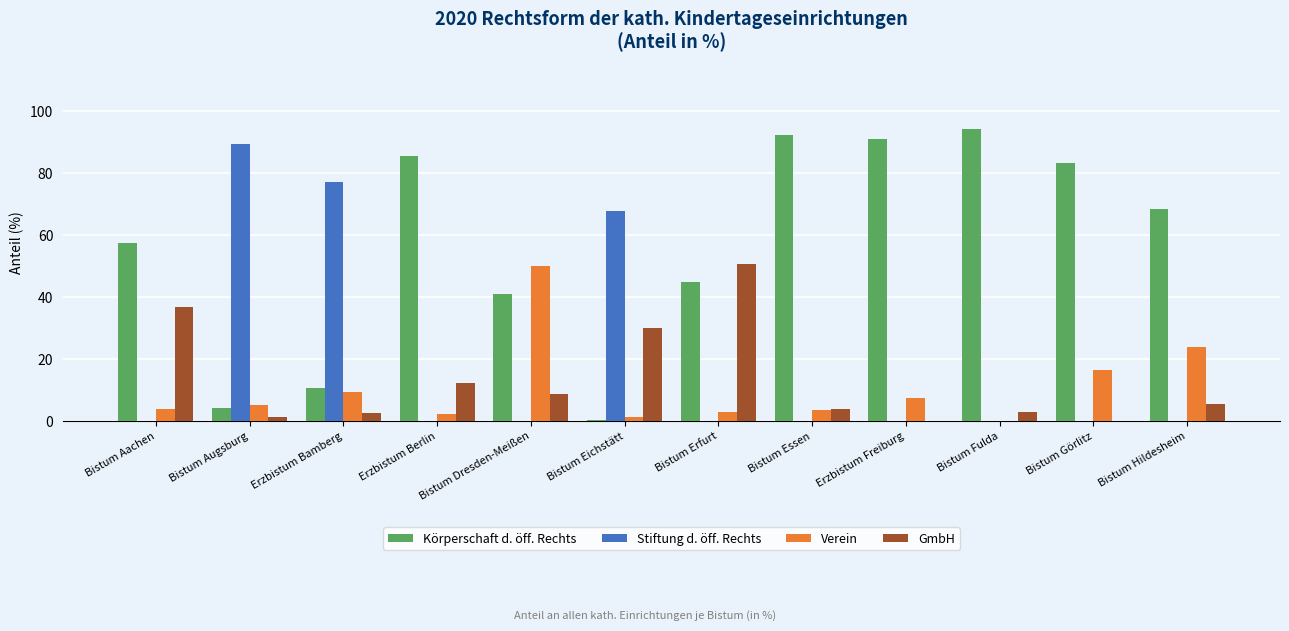

What is the sum of all Körperschaft d. öff. Rechts values?

674.0